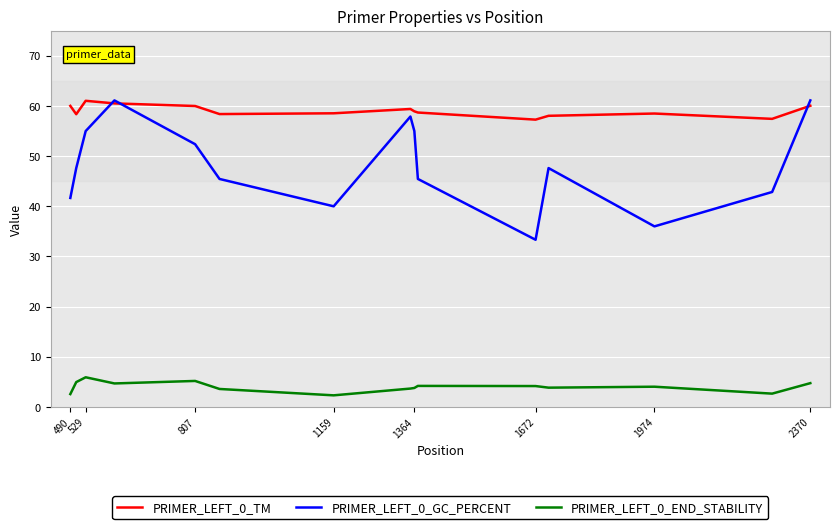

What is the greatest value displayed?

61.1